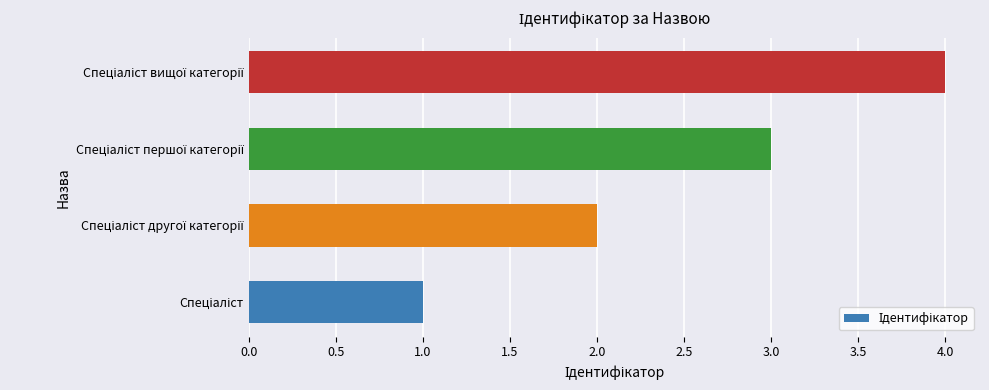

What is the sum of all values?

10